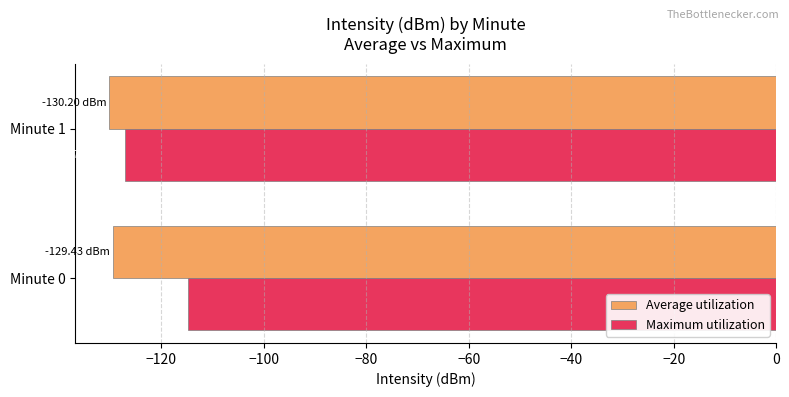

At which category is the sum across all series the highest?

Minute 0